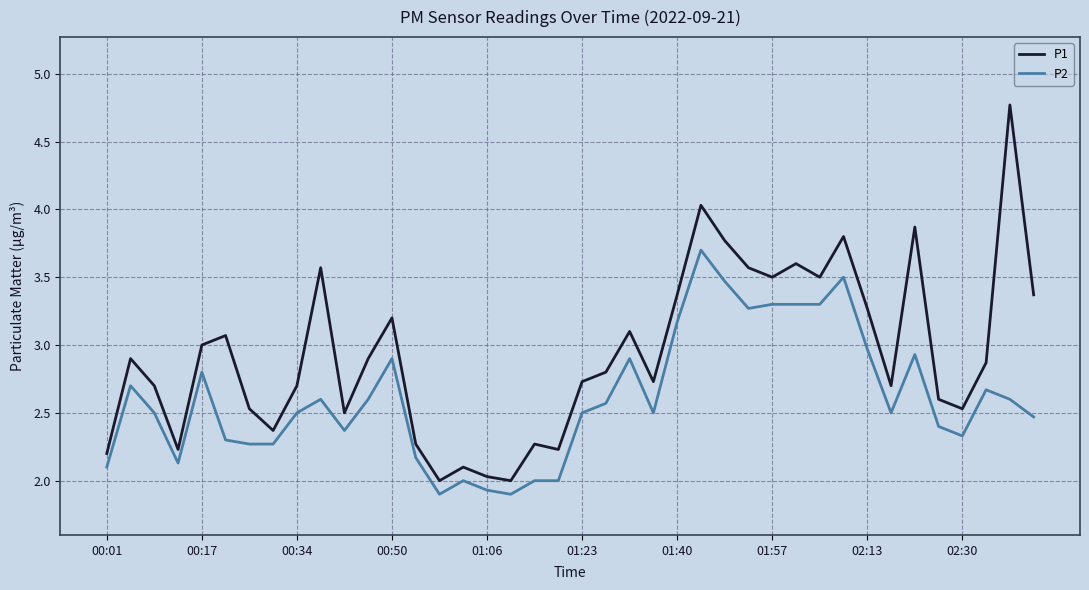

Which series has the largest range (max minus min)?

P1